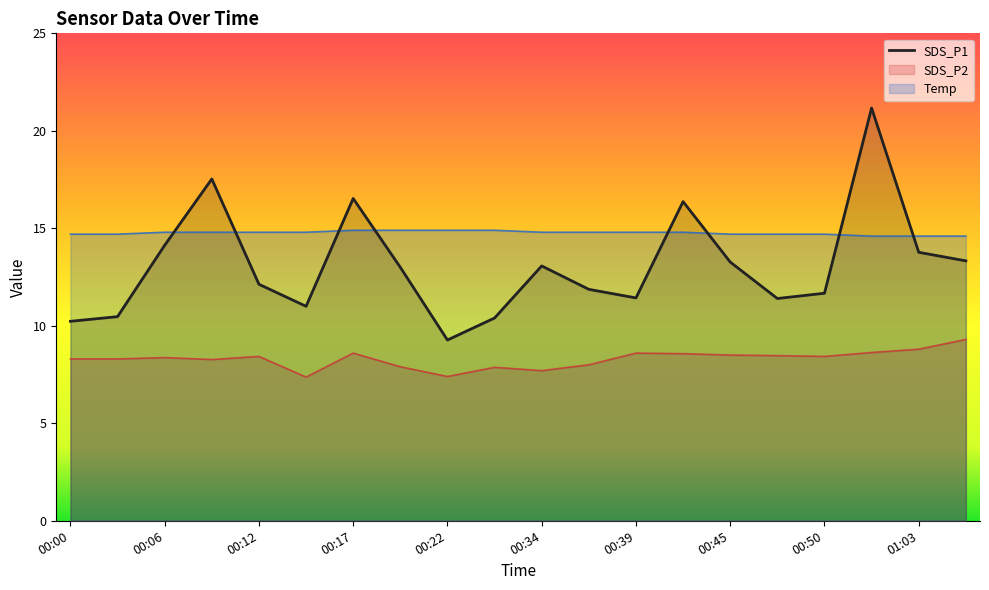

Rank the series by their average value, from lowest to highest.

SDS_P2, SDS_P1, Temp